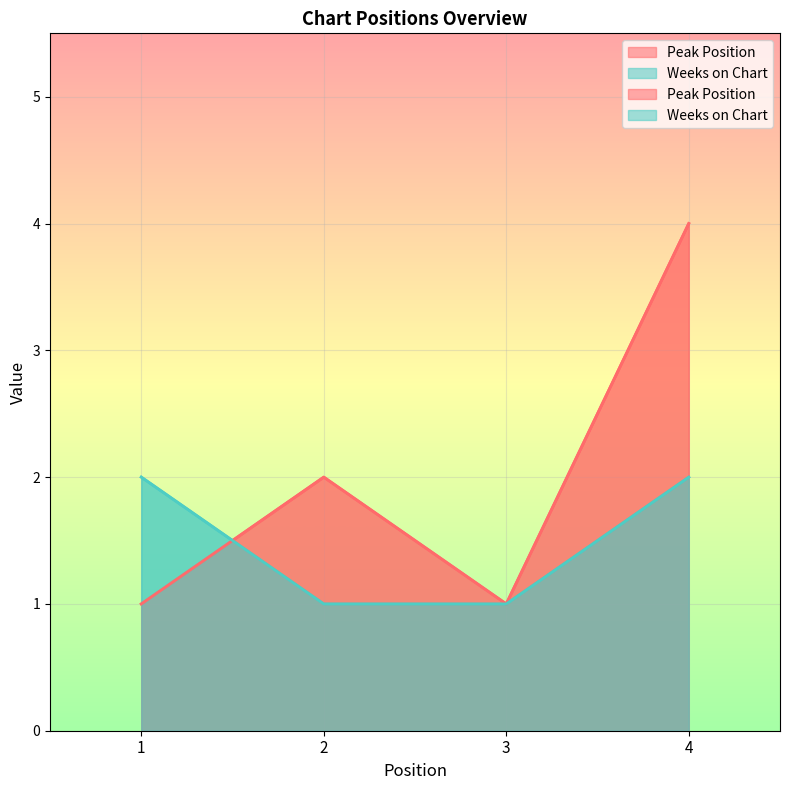

At which label does Peak Position first exceed 2?

4